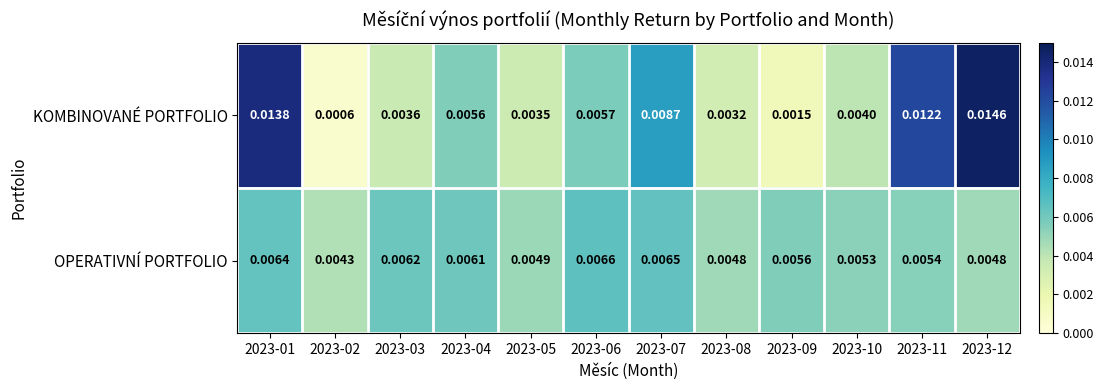

Which series has the largest total across all categories?

KOMBINOVANÉ PORTFOLIO